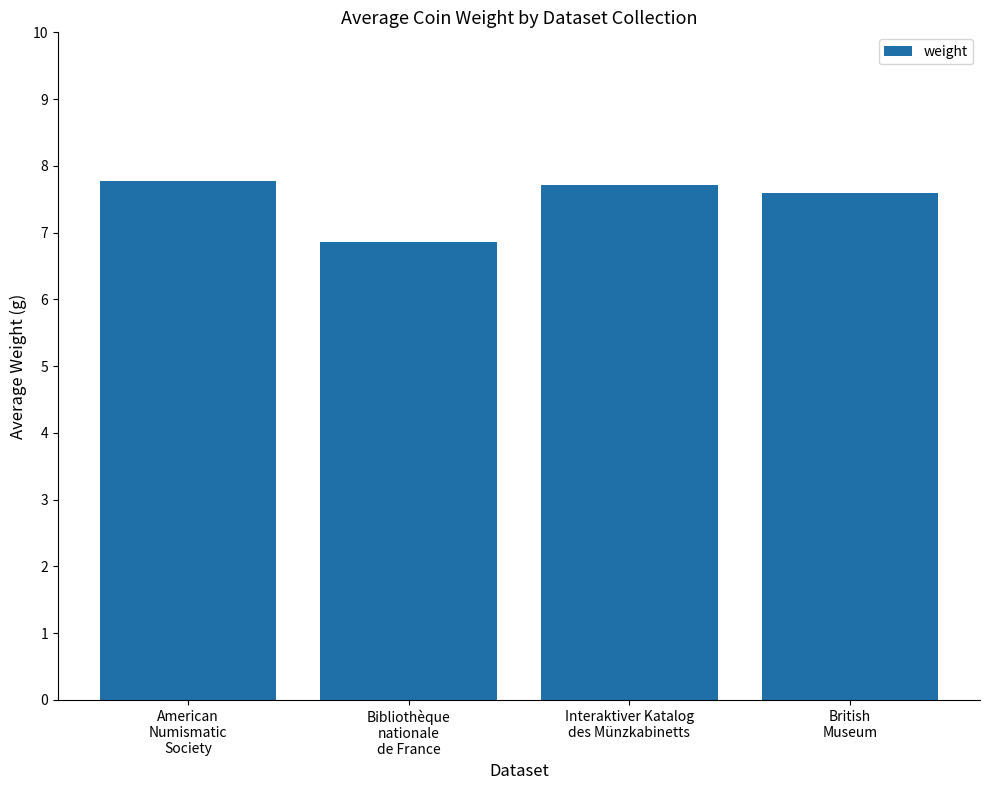

Reading left to right, list all the values displayed in this chart.

American
Numismatic
Society=7.8	Bibliothèque
nationale
de France=6.9	Interaktiver Katalog
des Münzkabinetts=7.7	British
Museum=7.6